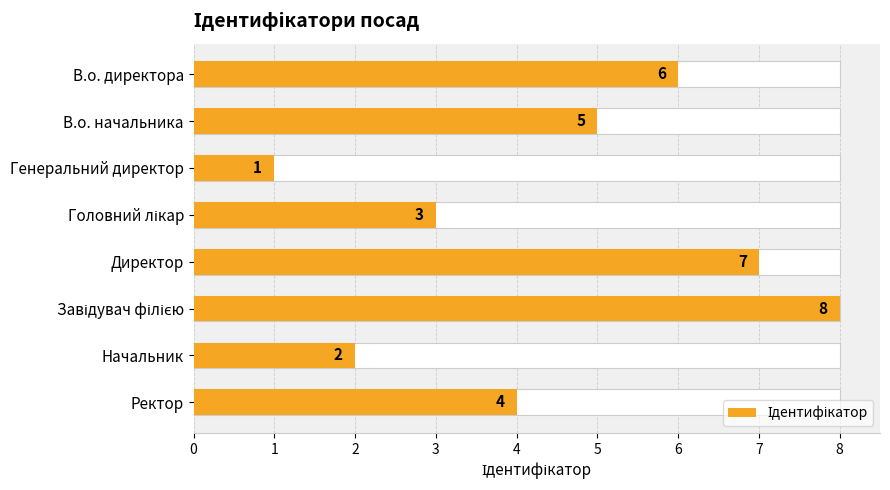

Does the chart contain stacked bars?

No